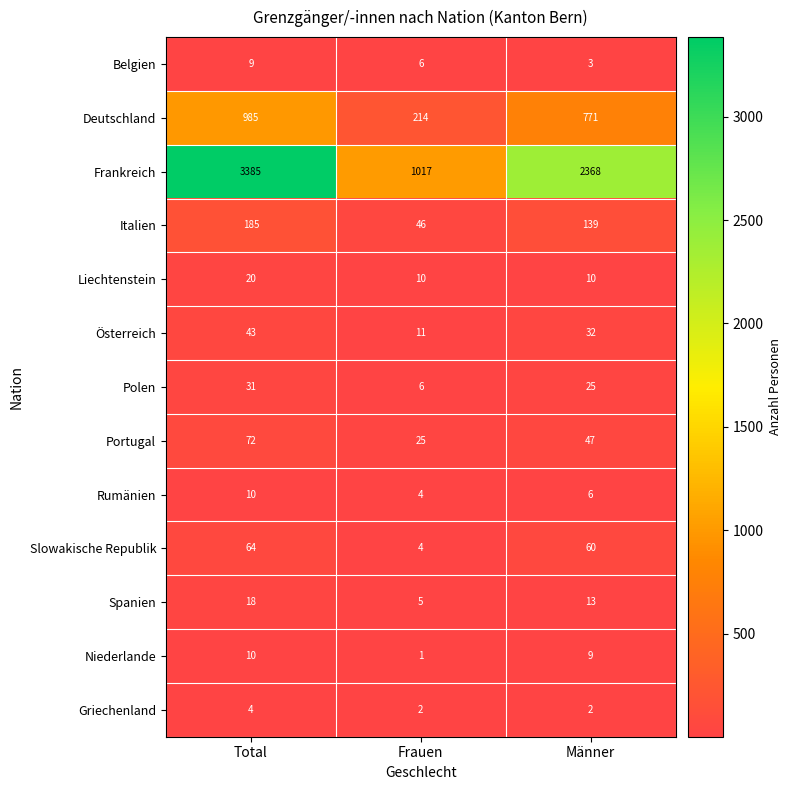

What value does the Liechtenstein series have at Total, to the nearest 10?

20